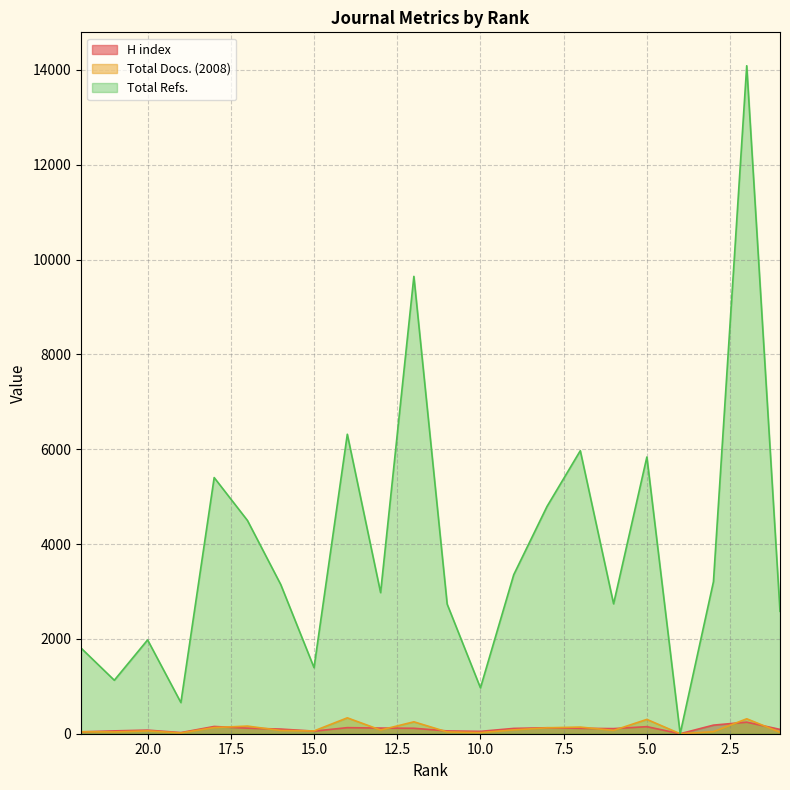

How many values in the Total Refs. series exceed 3147?

10